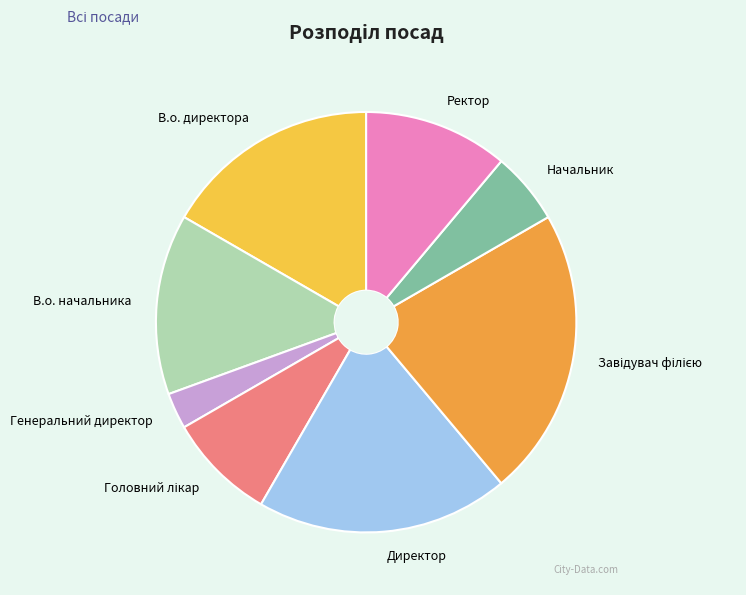

Count the number of slices in the pie.

8